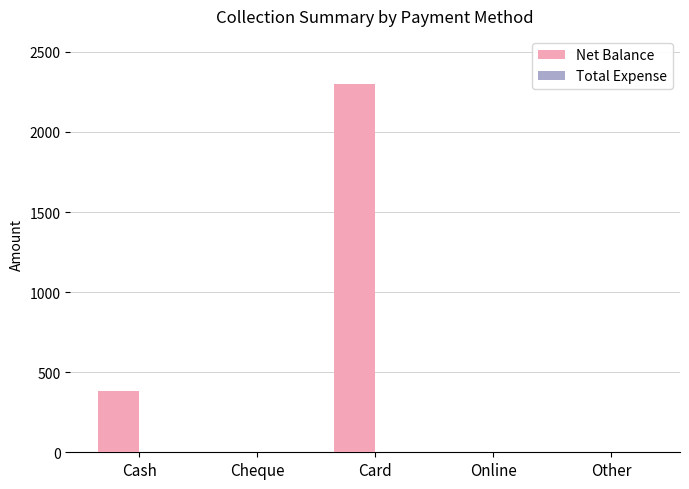

Which has a higher value, Cheque or Cash?

Cash